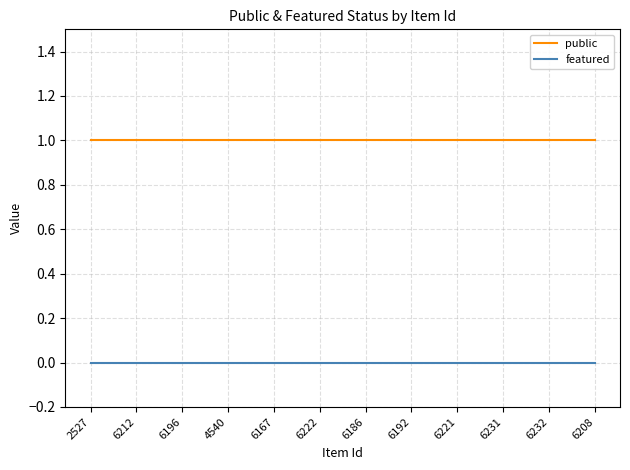

The value of featured at 6192 is 0. True or false?

True